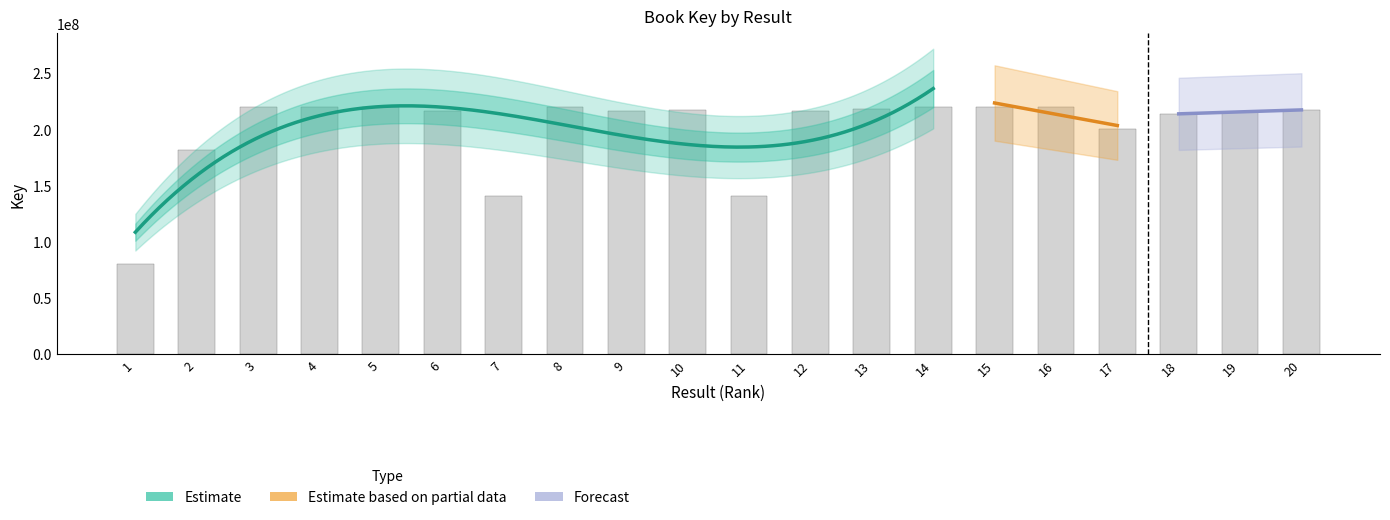

What is the sum of the Forecast values at 5 and 3?

440304475